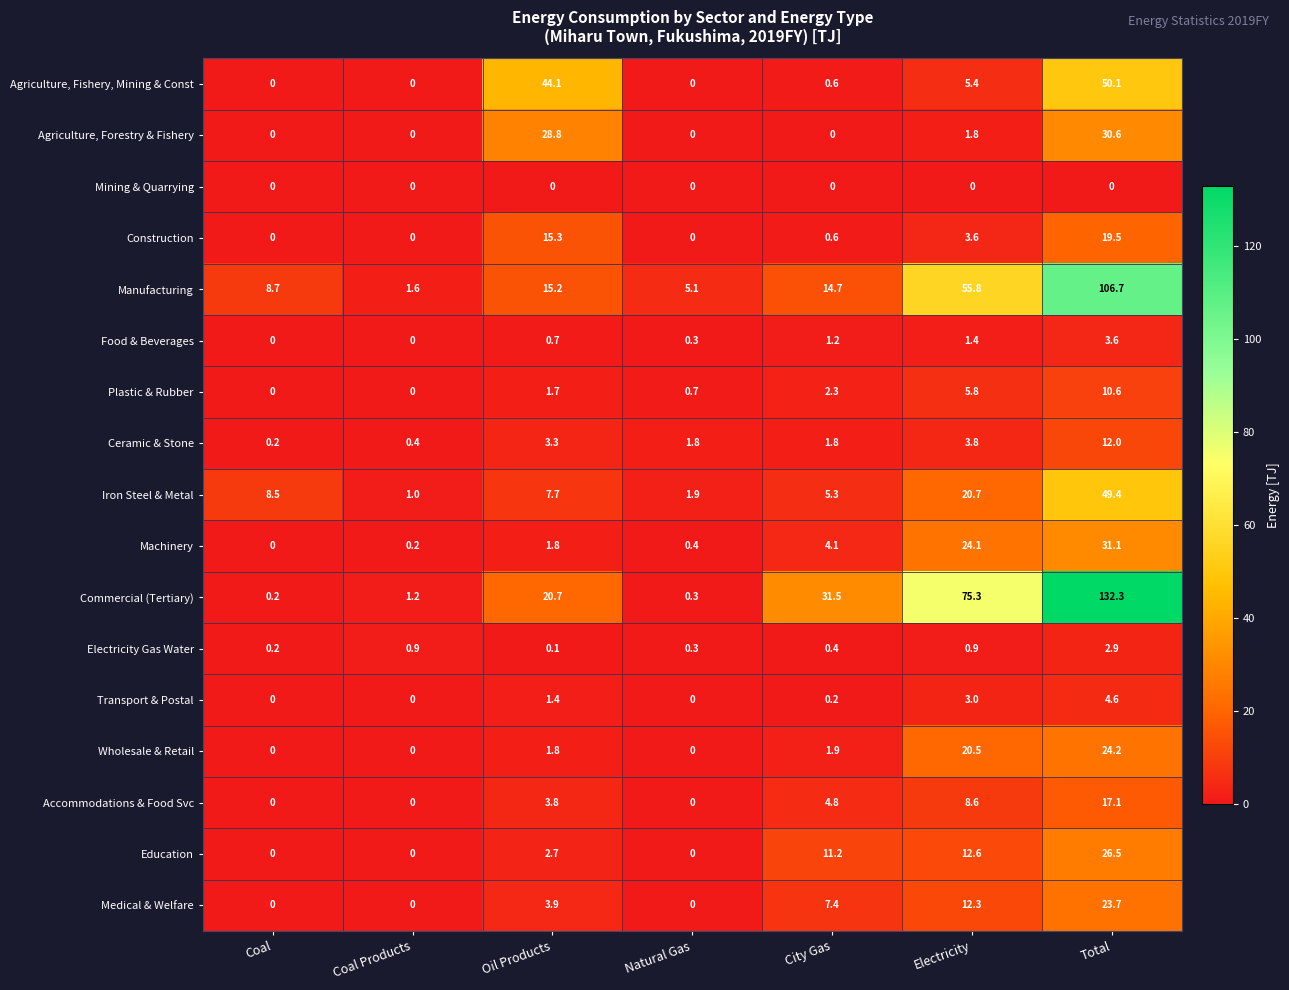

What is the difference between the highest and lowest values at Coal?

8.7